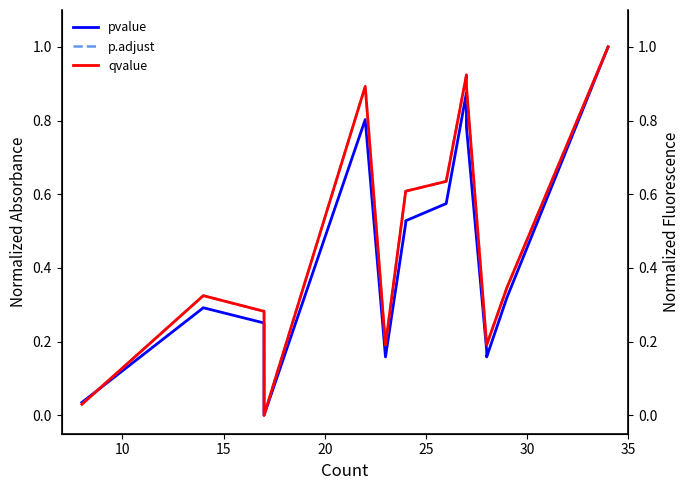

True or false: qvalue has more than 0 points higher than both neighbors.

True